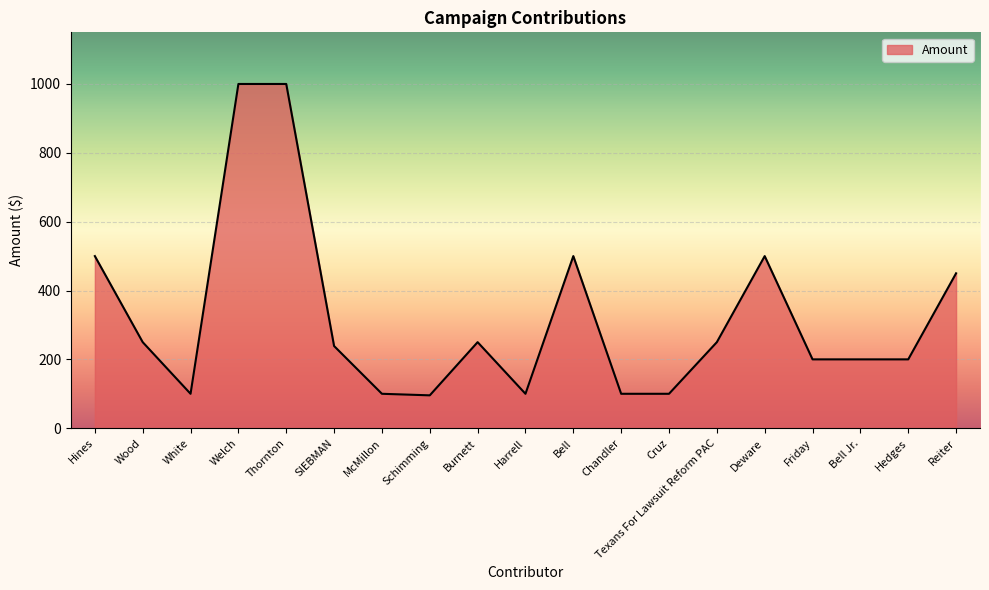

What value does the data have at Schimming?

95.5